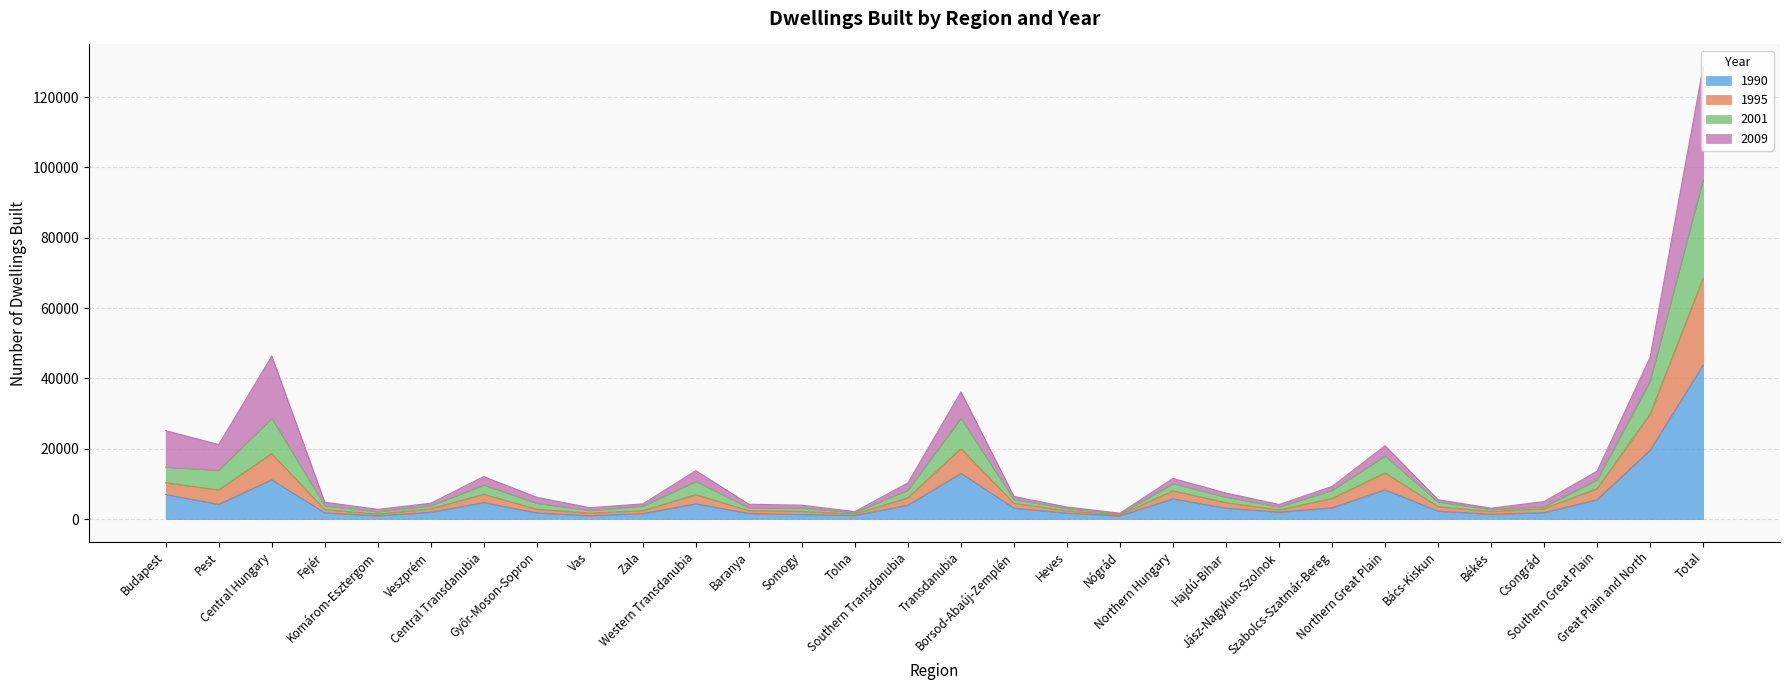

Which has a higher value, Baranya or Central Hungary?

Central Hungary